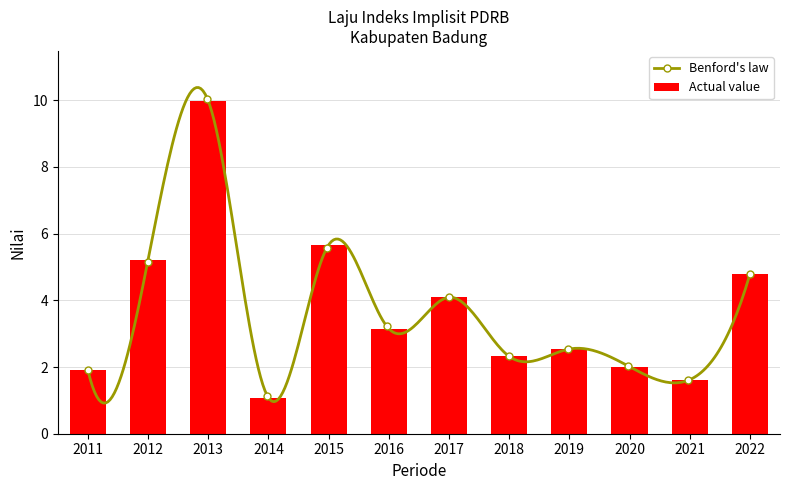

Which label corresponds to the smallest value in the chart?

2014